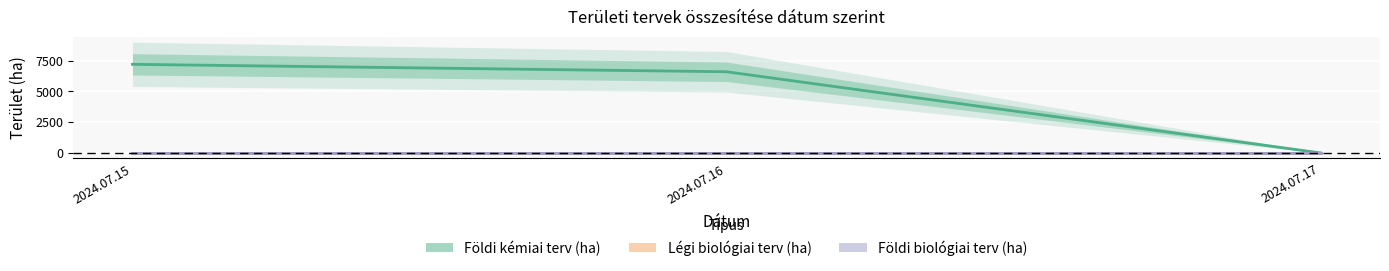

At how many categories does at least one series exceed 4028?

2